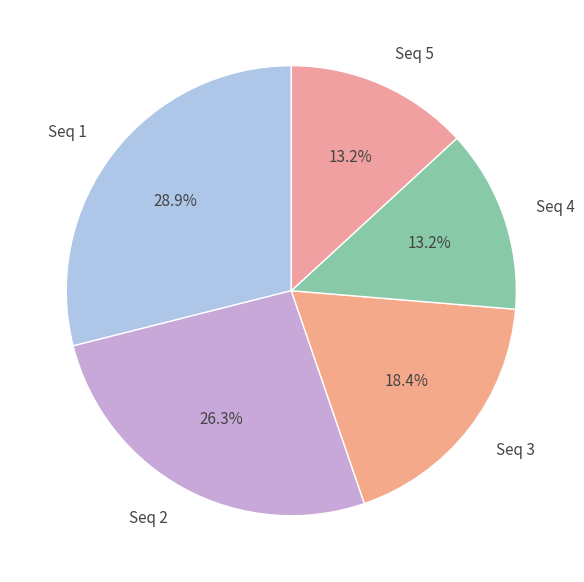

What is the ratio of the value at Seq 4 to the value at Seq 2?

0.5